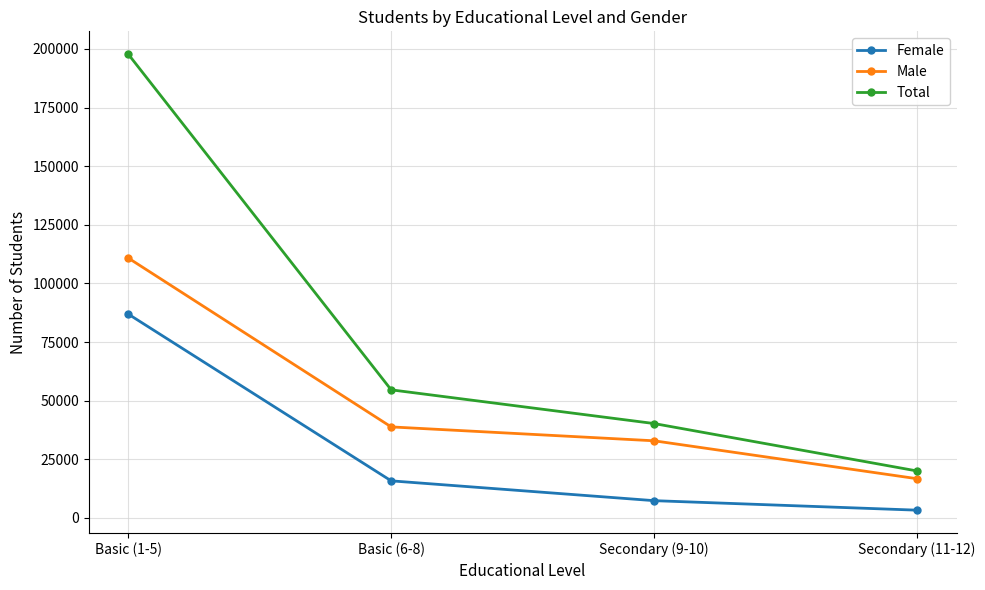

Reading right to left, what are all the values shown in this chart?

Female: Secondary (11-12)=3303	Secondary (9-10)=7357	Basic (6-8)=15809	Basic (1-5)=86942
Male: Secondary (11-12)=16718	Secondary (9-10)=32888	Basic (6-8)=38815	Basic (1-5)=110855
Total: Secondary (11-12)=20021	Secondary (9-10)=40245	Basic (6-8)=54624	Basic (1-5)=197797